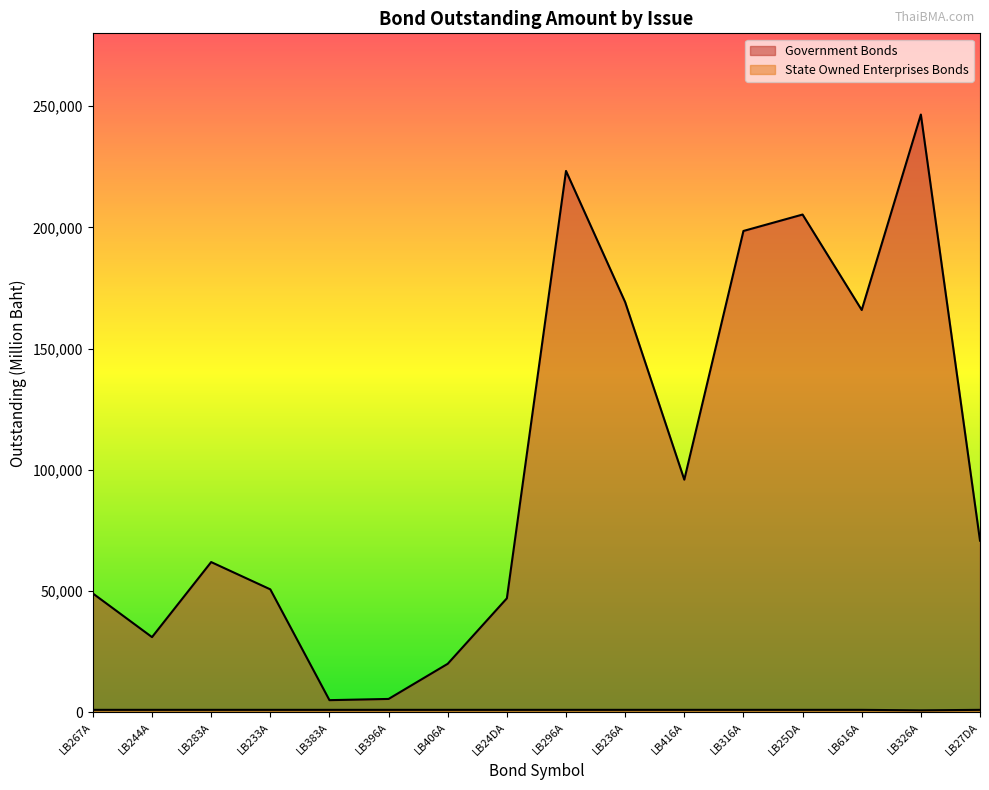

Is the value of State Owned Enterprises Bonds at LB396A greater than the value of Government Bonds at LB296A?

No